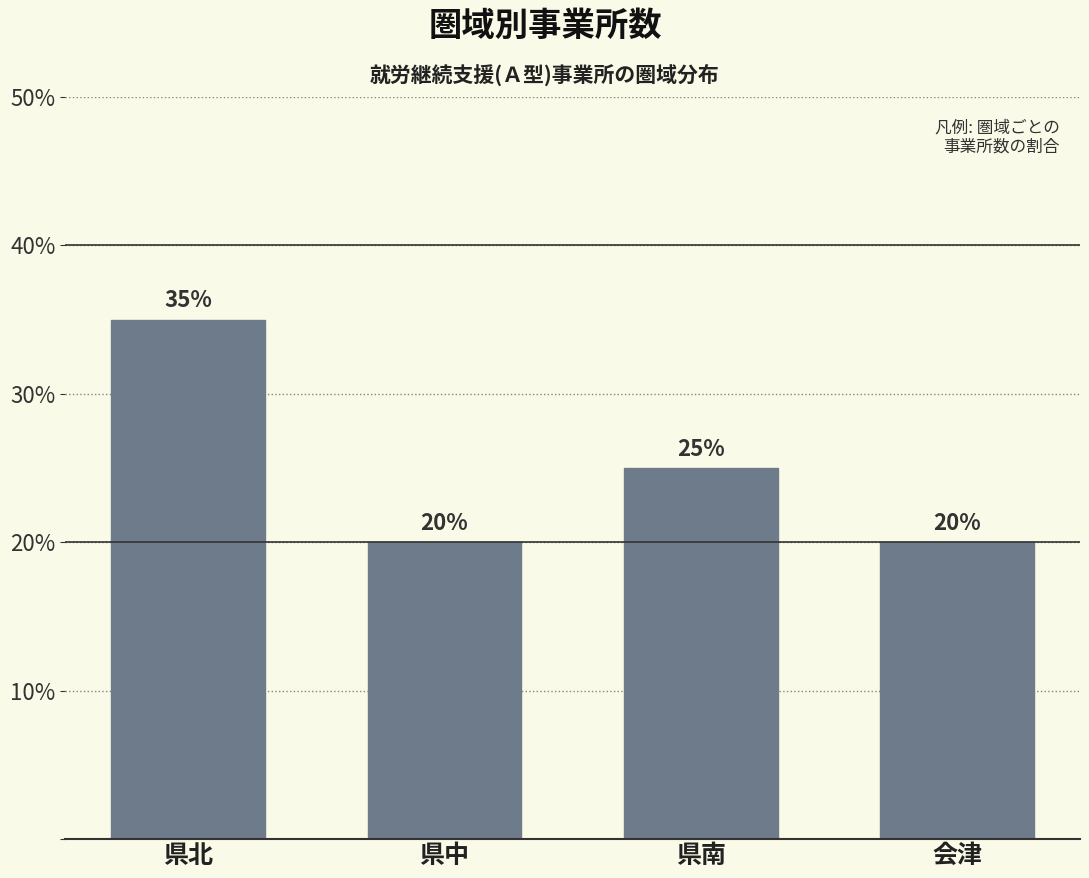

Reading right to left, list all the values displayed in this chart.

20	25	20	35